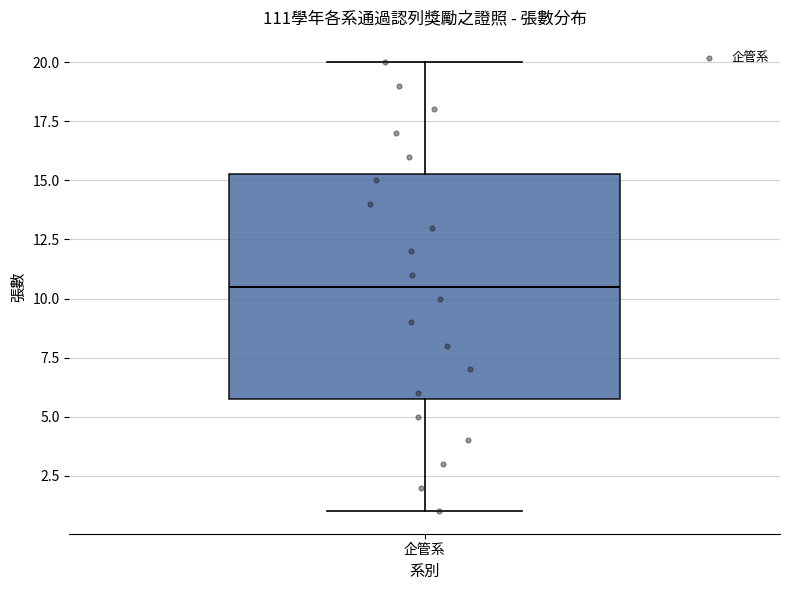

Where is the upper edge of the box for 企管系 on the y-axis? The values are not printed on the chart, so give them approximately, as read against the axis.

15.5